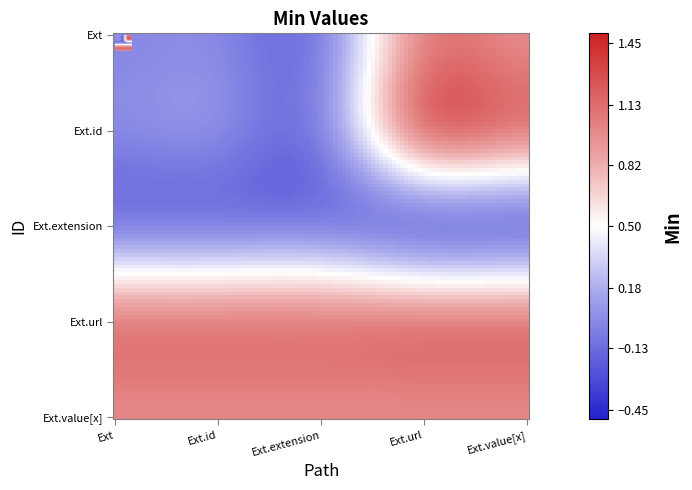

Where is Extension.value[x] nearest to the value 1?

Extension